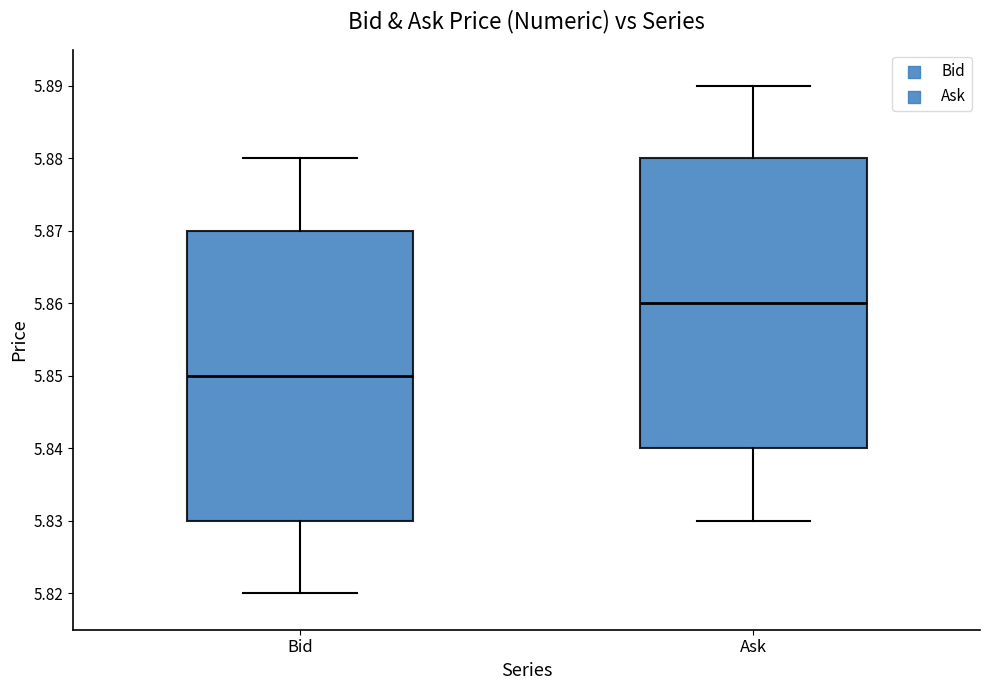

Reading left to right, transcribe this box plot: for each box, give where its median line is, the range the box spans, and where its two whiskers end, as read against the y-axis. The values are not printed on the chart, so give them approximately, as read against the axis.

Bid: median 5.85, box 5.83 to 5.87, whiskers 5.82 to 5.88
Ask: median 5.86, box 5.84 to 5.88, whiskers 5.83 to 5.89